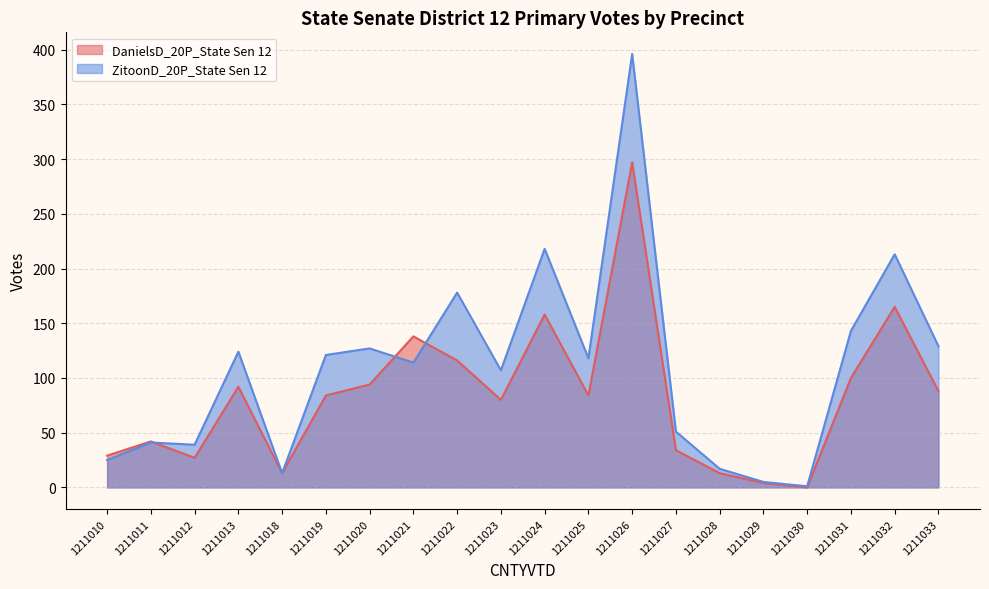

Rank the series by their maximum value, from highest to lowest.

ZitoonD_20P_State Sen 12, DanielsD_20P_State Sen 12